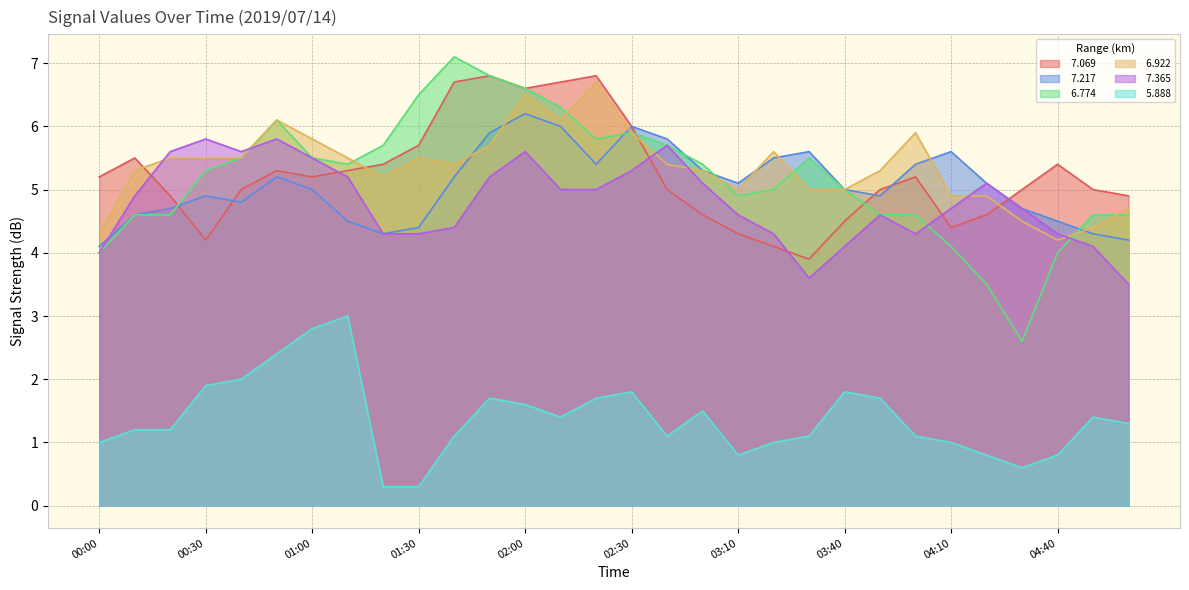

What is the difference between the highest and lowest values at 03:30?

4.5